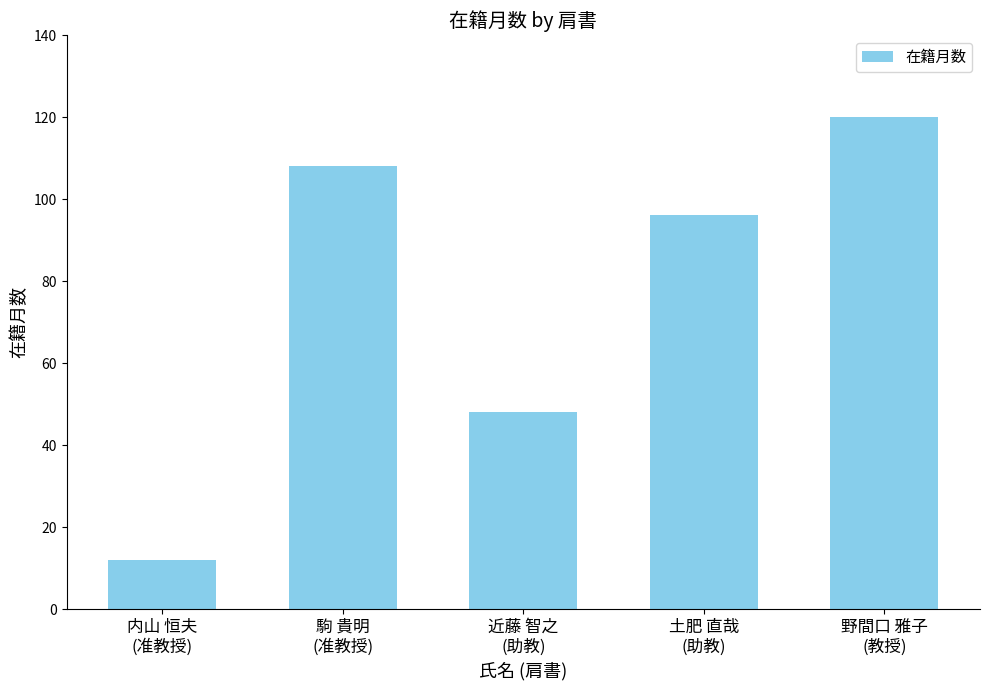

Where does the data first go above 96?

駒 貴明
(准教授)